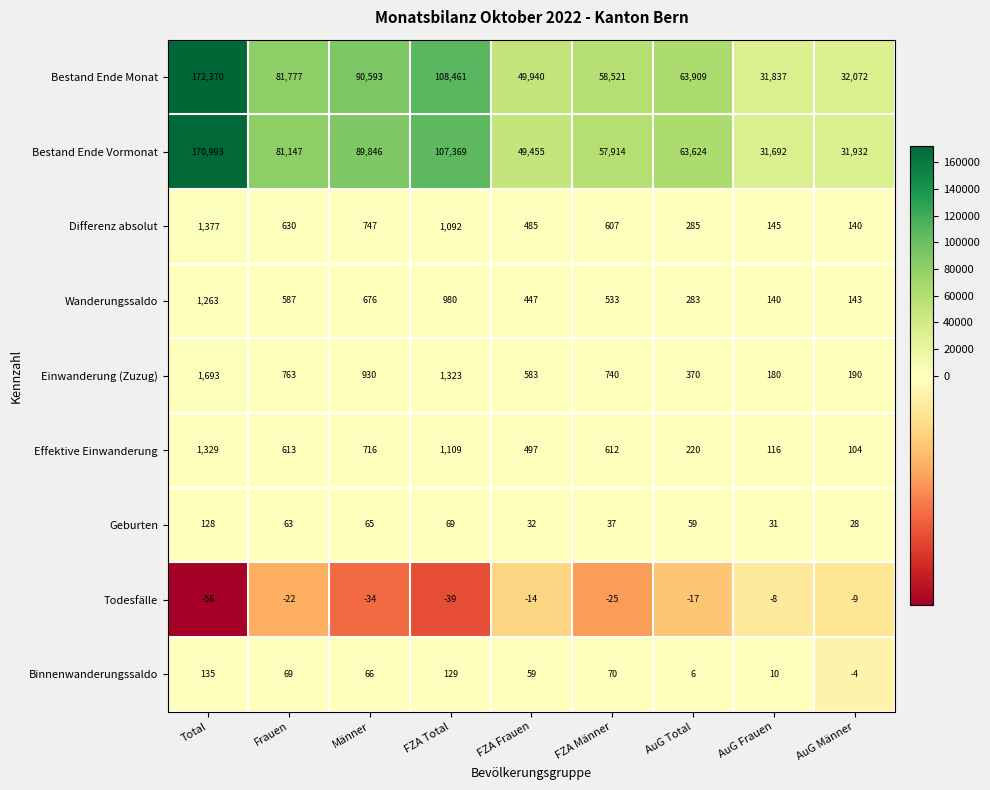

Count the number of data series in this chart.

9